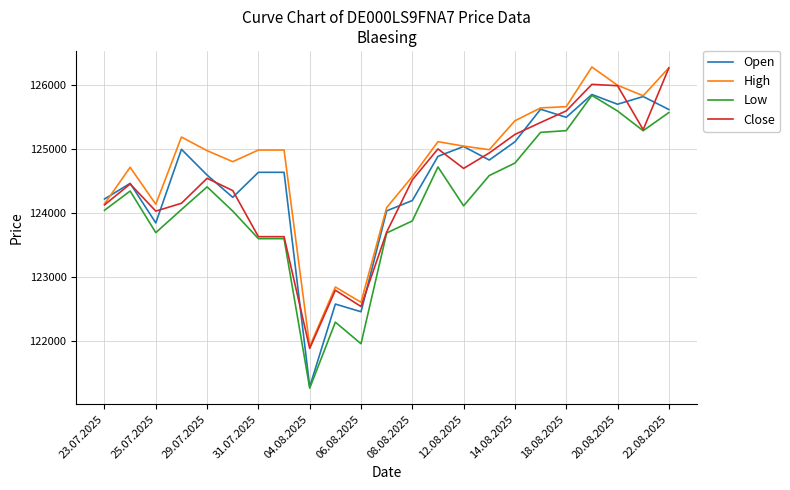

What is the minimum value for Low?

121264